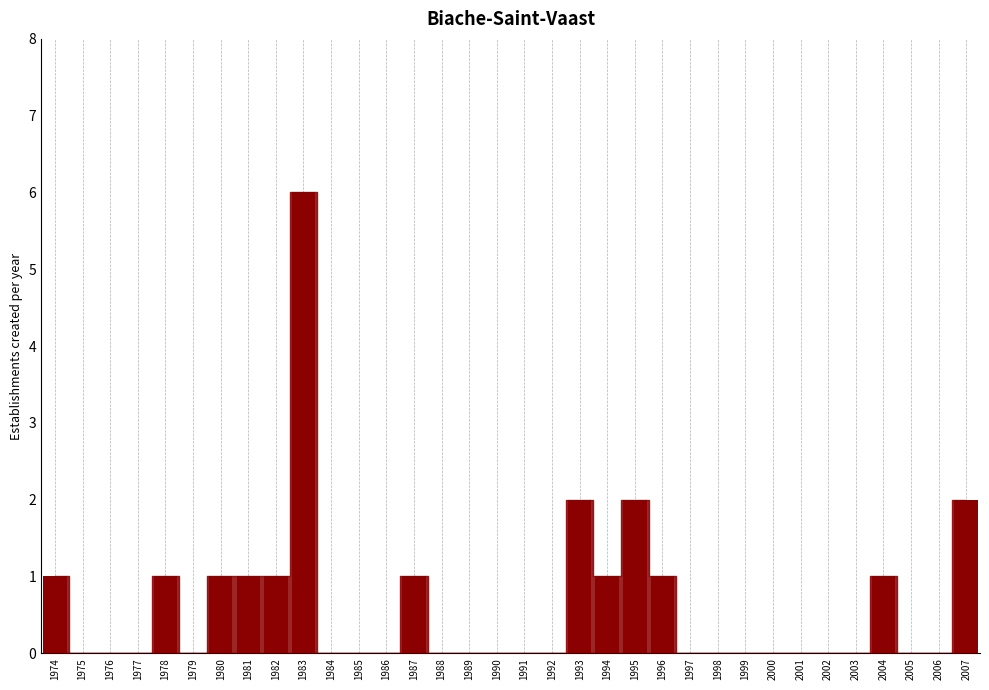

Is it true that the value at 1974 is 0?

False